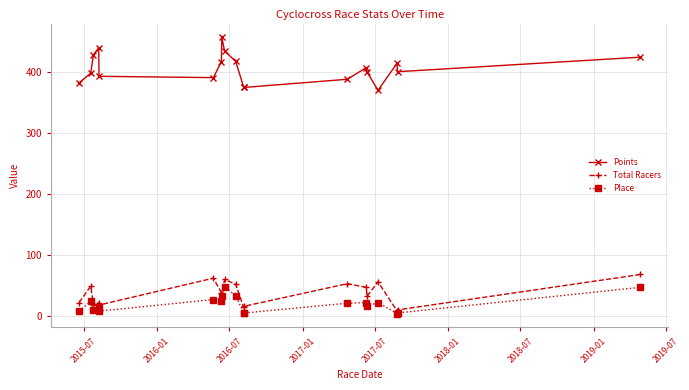

True or false: Total Racers has more than 0 interior local peaks.

True